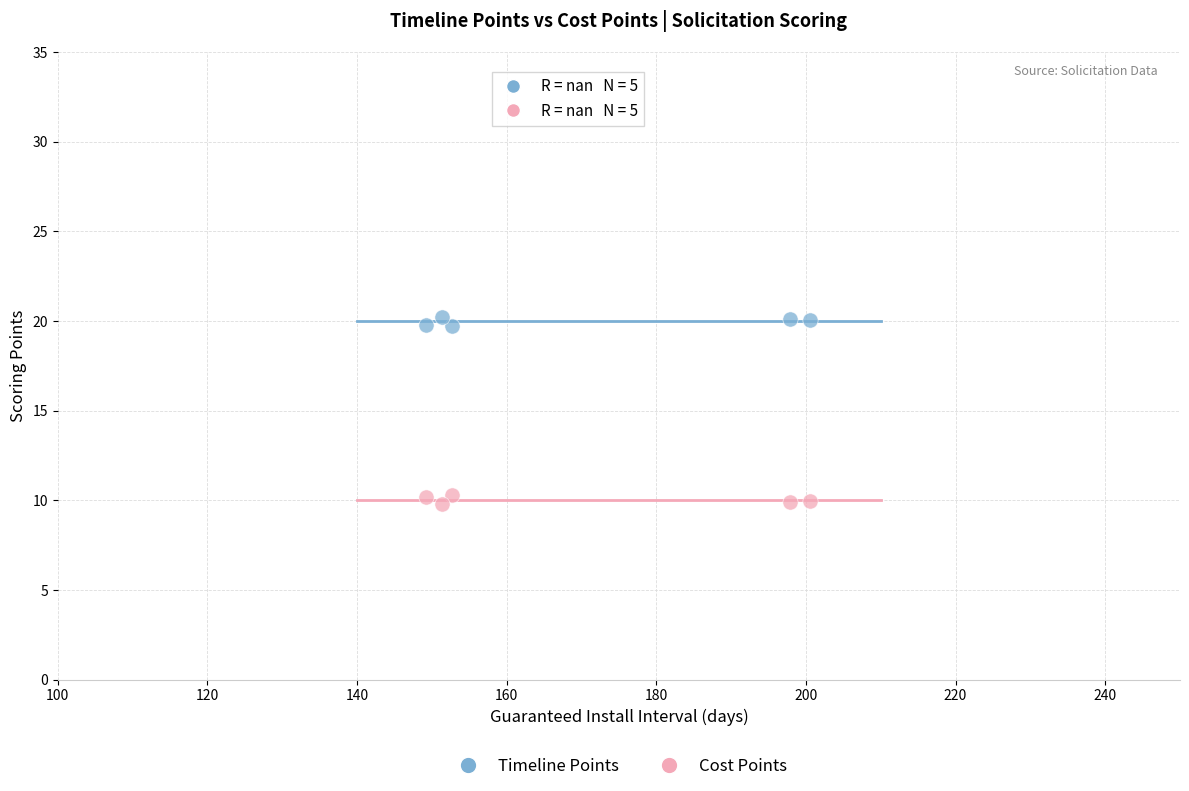

Across all data points, what is the range of Y values (max minus min)?

10.4